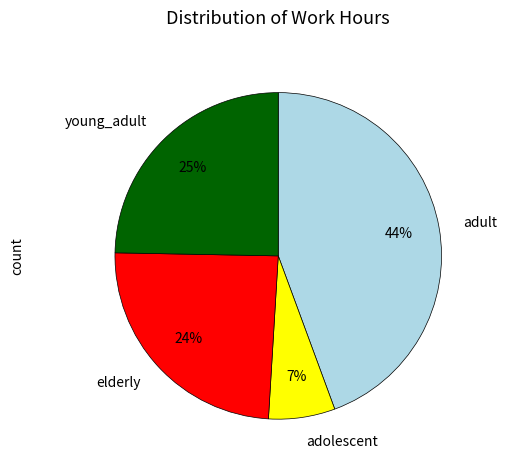

Approximately how many times larger is the value at adult compared to young_adult?

1.8